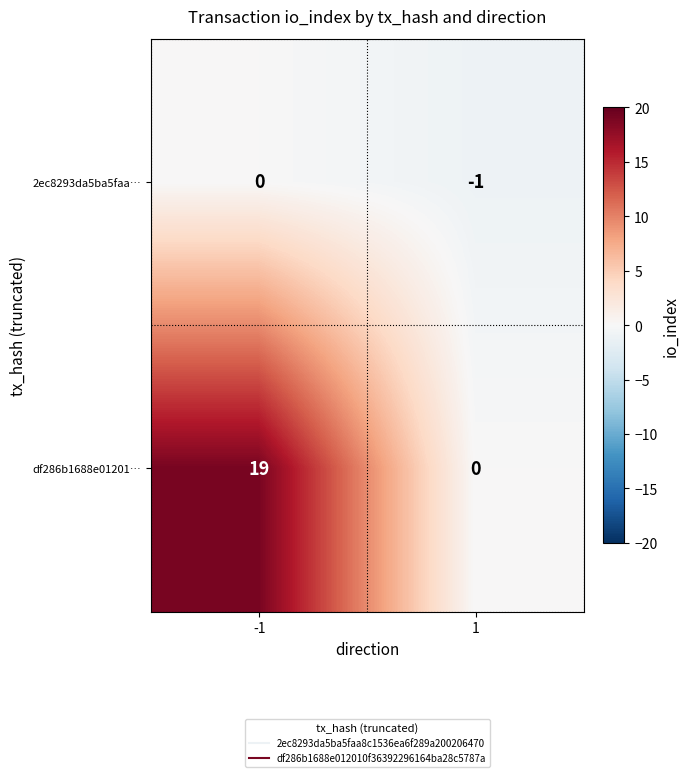

Rank the series by their average value, from lowest to highest.

2ec8293da5ba5faa…, df286b1688e01201…